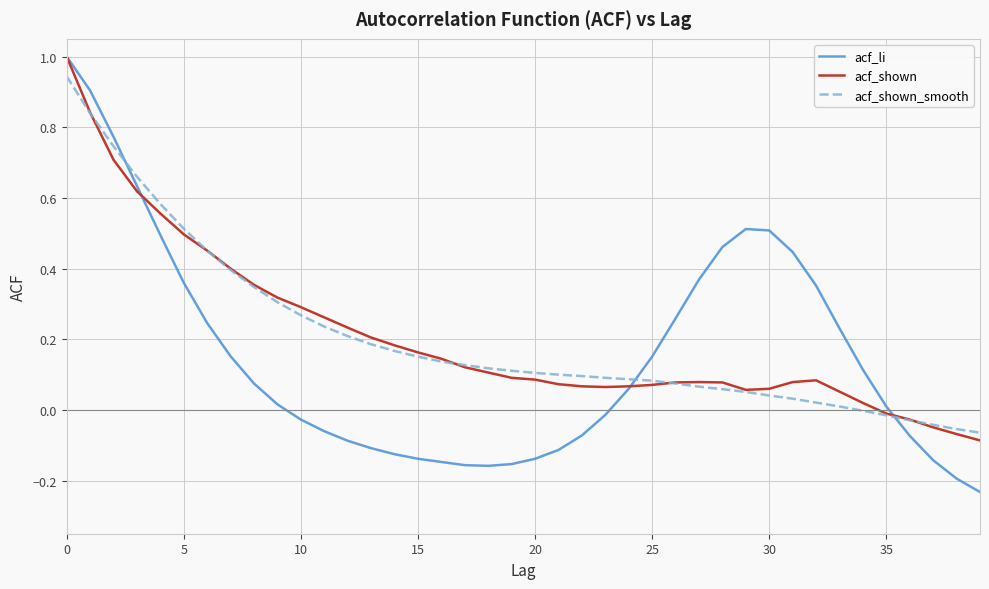

Which series has the widest spread of values?

acf_li